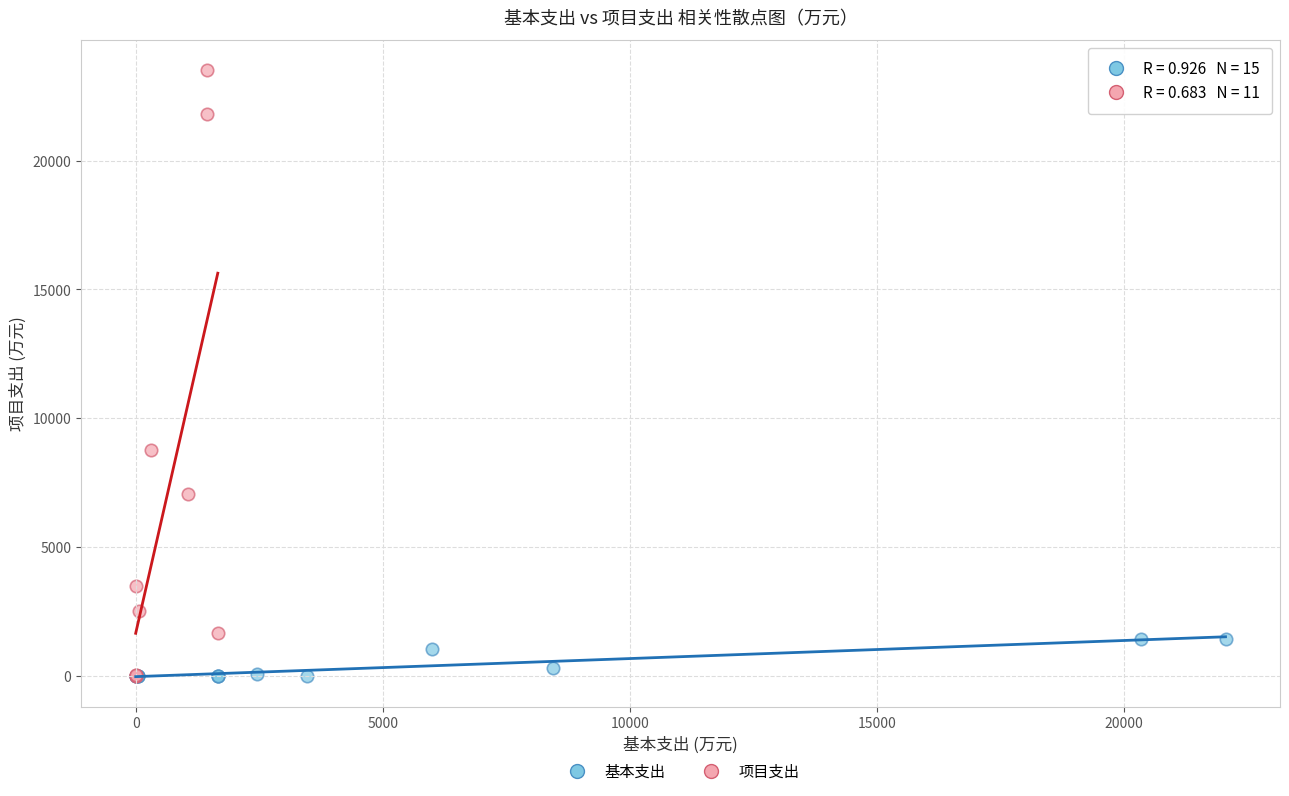

Which series has the widest spread of Y values?

项目支出